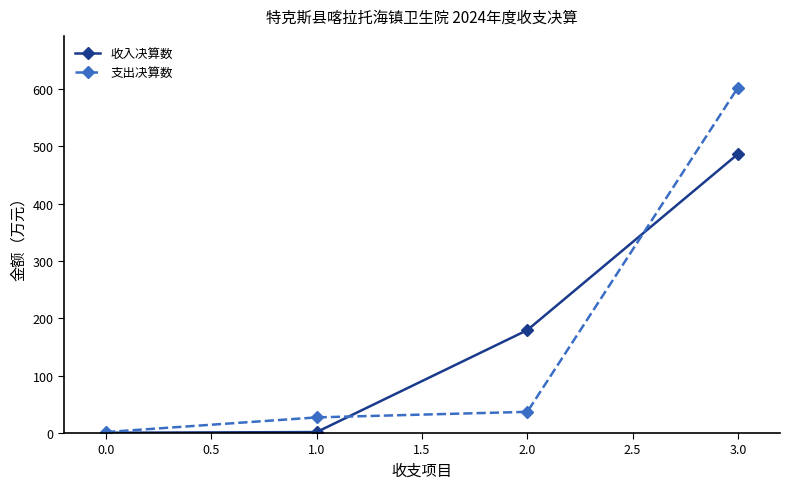

Rank the series at 3.0 from highest to lowest value.

支出决算数, 收入决算数